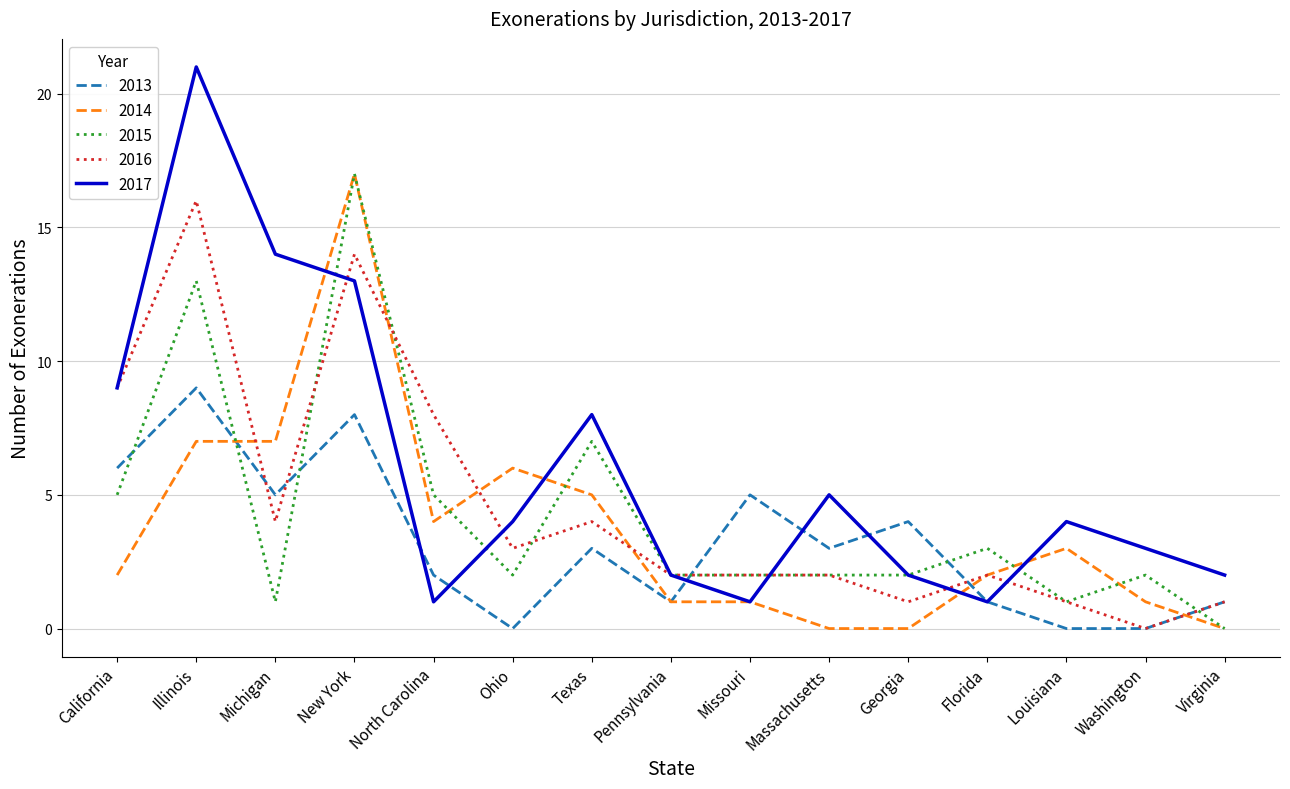

How many interior local valleys does the 2017 series have?

3